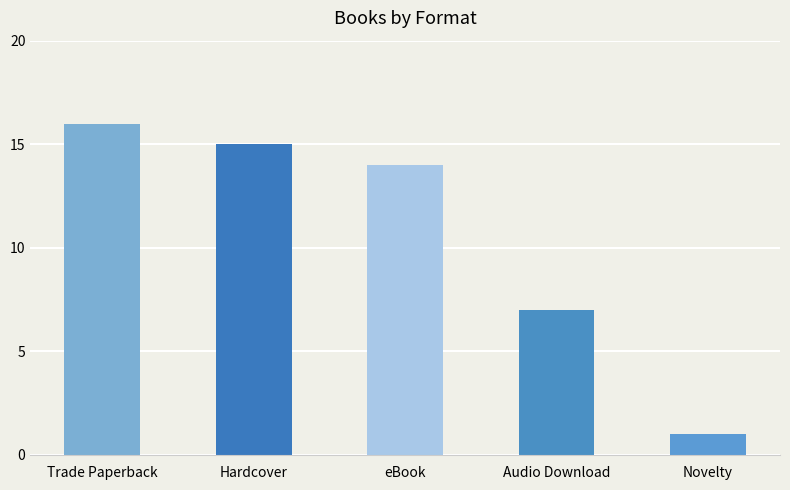

Approximately how many times larger is the value at Hardcover compared to Audio Download?

2.1